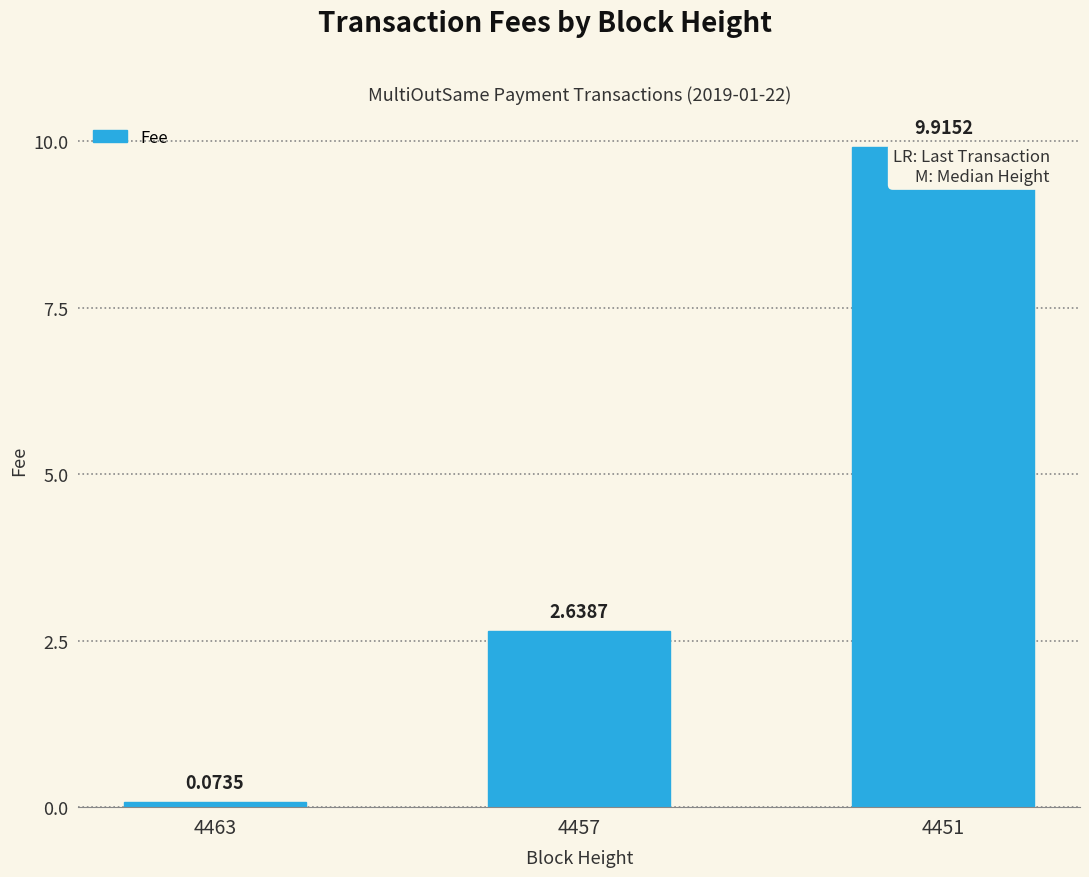

Where does the data first go above 2?

4457